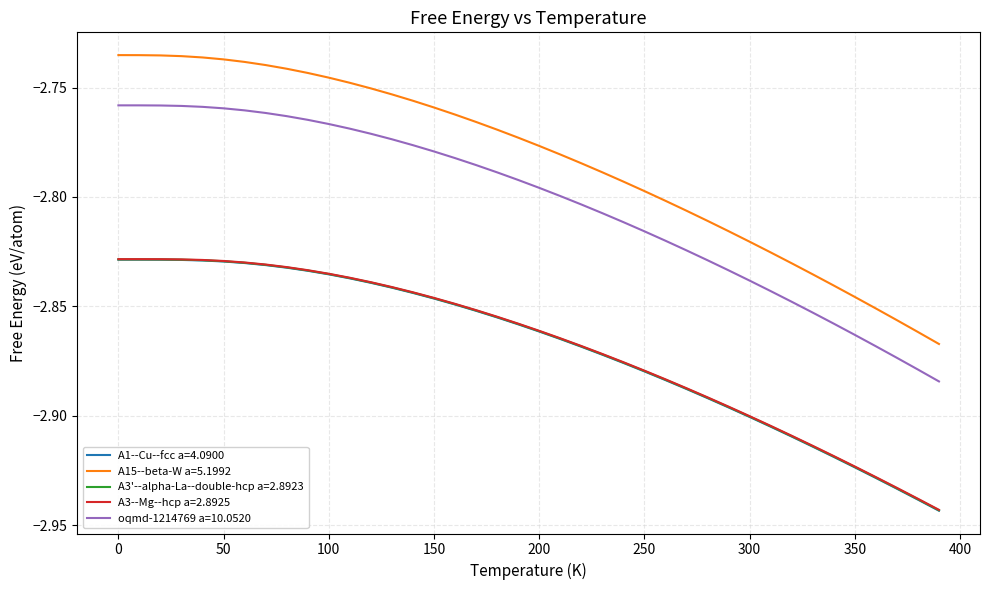

True or false: A3--Mg--hcp a=2.8925 and oqmd-1214769 a=10.0520 cross at least once.

False